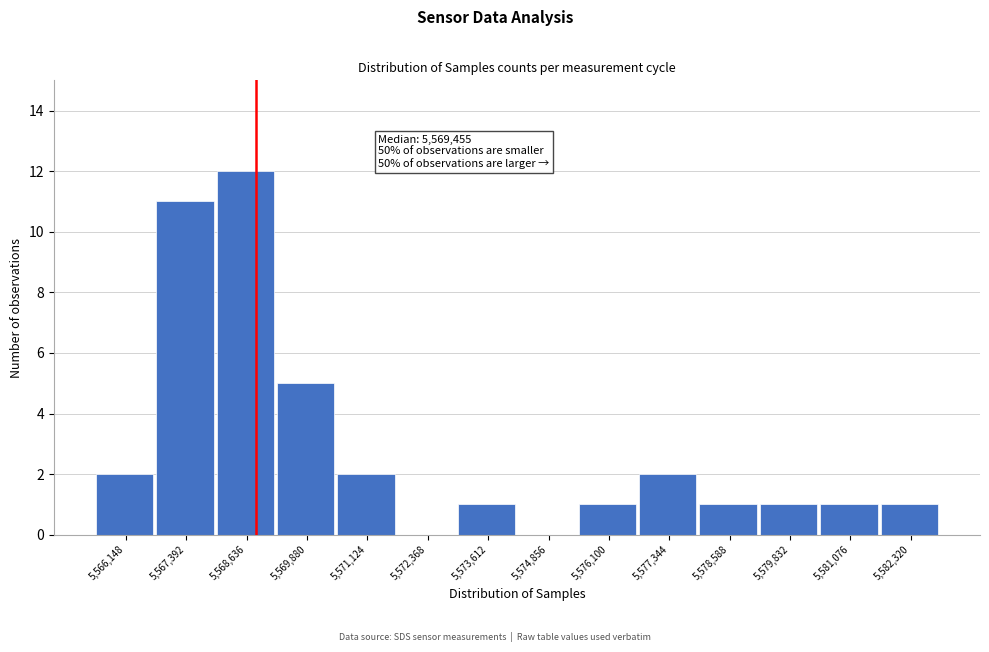

Reading left to right, extract all data points from this chart.

5,566,148=2	5,567,392=11	5,568,636=12	5,569,880=5	5,571,124=2	5,572,368=0	5,573,612=1	5,574,856=0	5,576,100=1	5,577,344=2	5,578,588=1	5,579,832=1	5,581,076=1	5,582,320=1